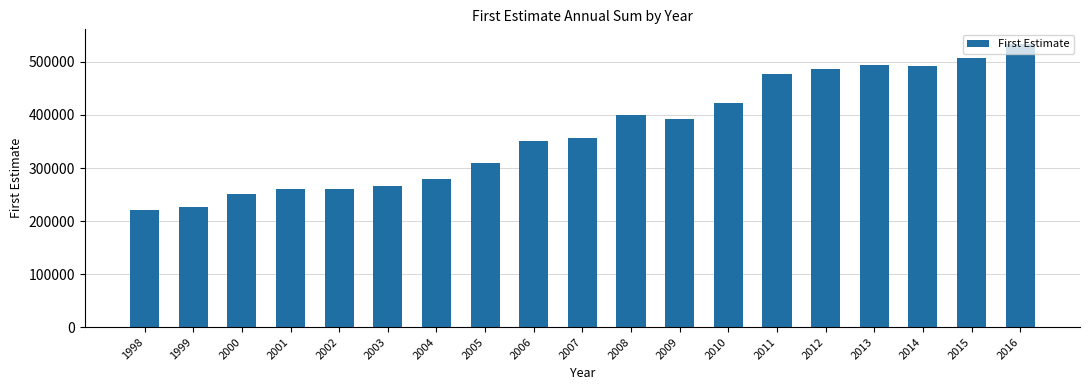

What is the average value?

367882